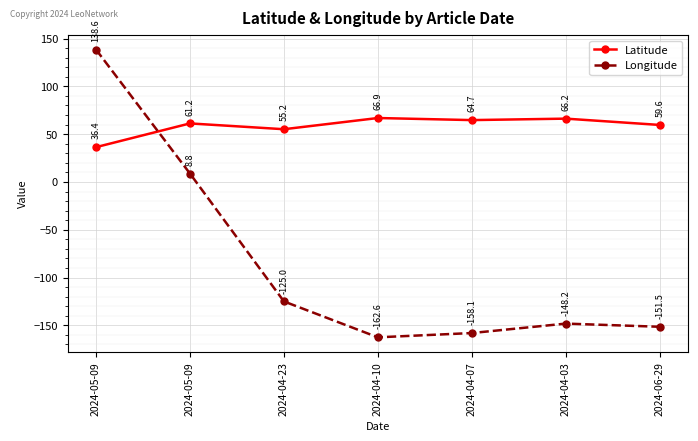

Between 2024-04-10 and 2024-05-09, which is larger?

2024-04-10